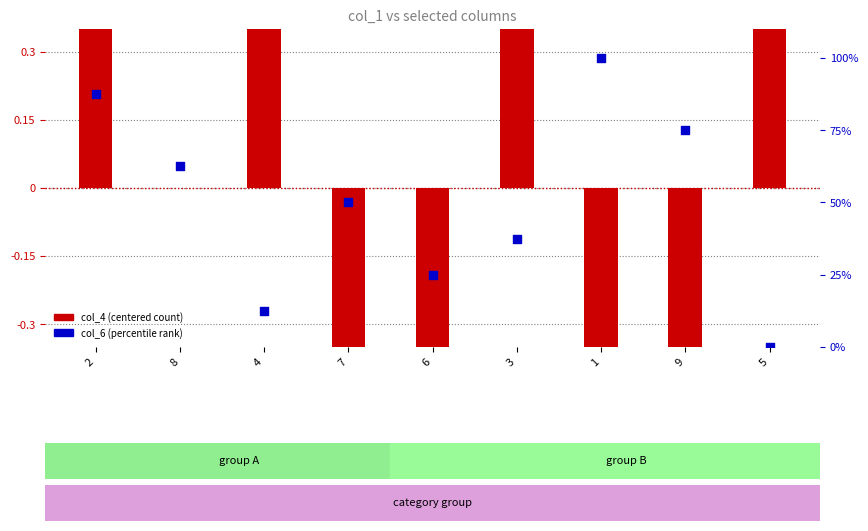

Which series has the largest total across all categories?

col_6 (percentile)